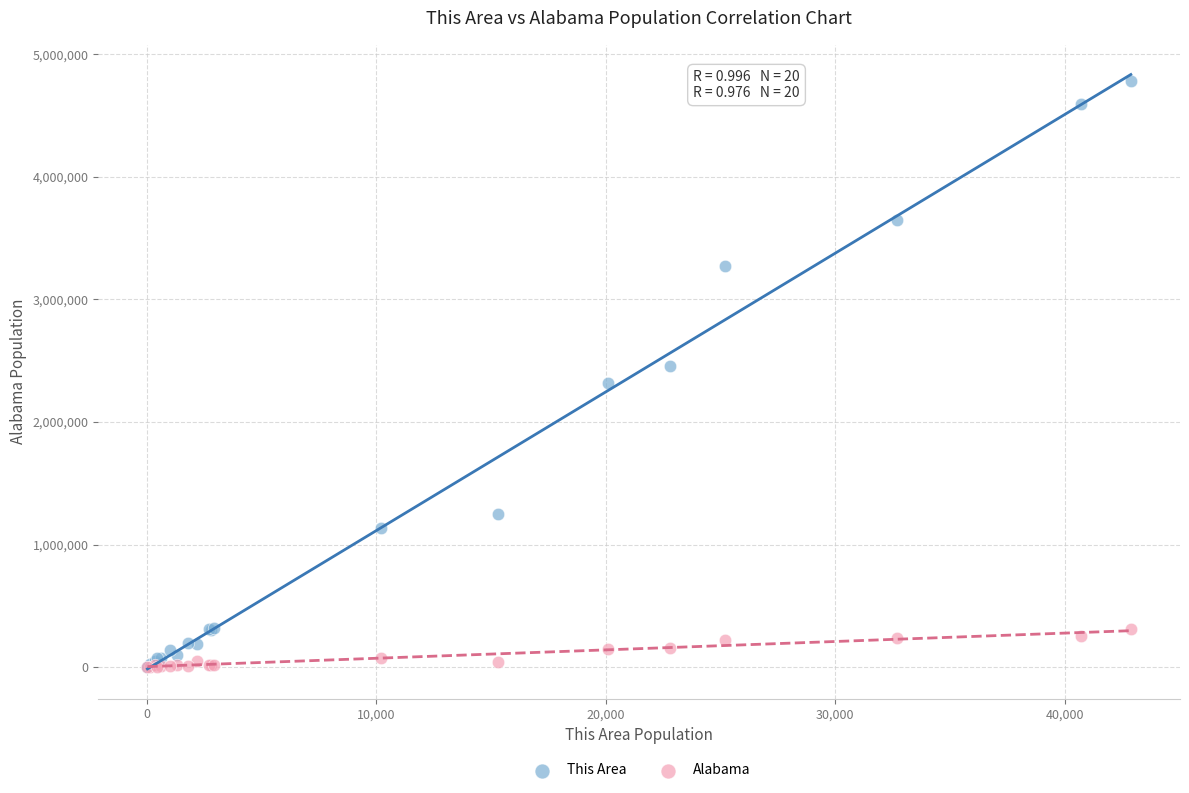

What are all the series names shown in the legend?

This Area, Alabama